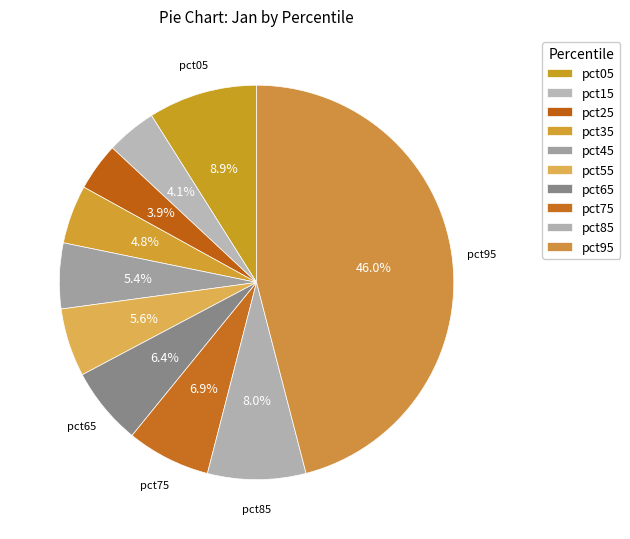

Count the number of slices in the pie.

10